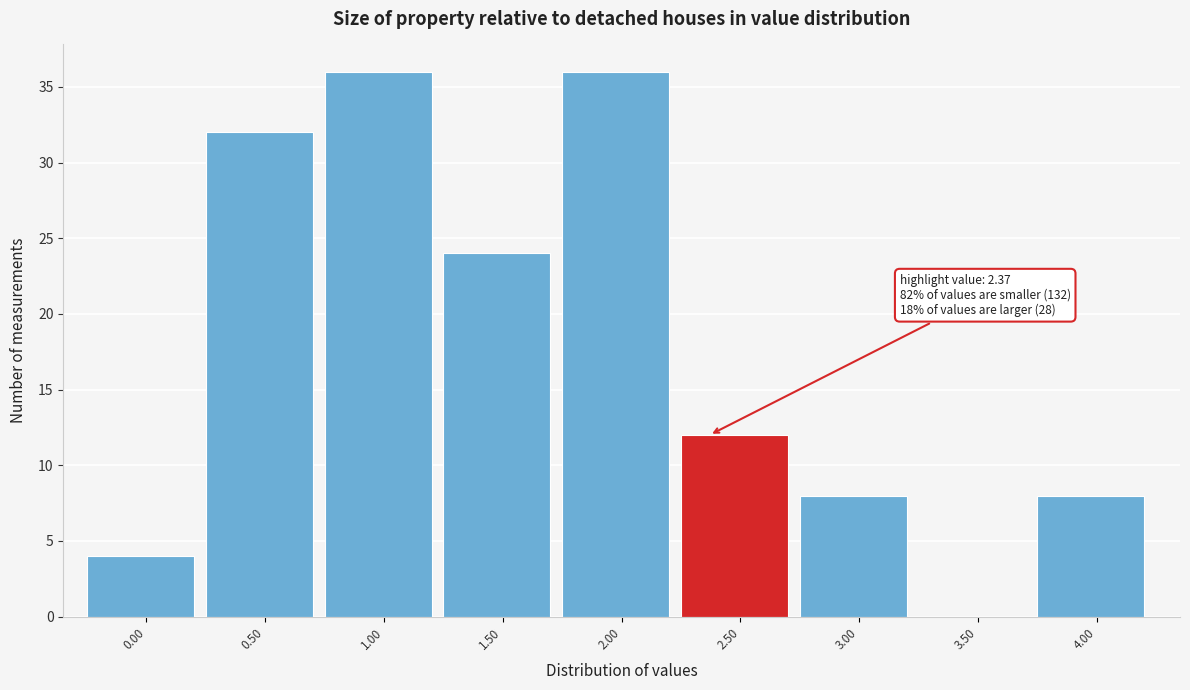

Reading right to left, what are all the values shown in this chart?

4.00=8	3.50=0	3.00=8	2.50=12	2.00=36	1.50=24	1.00=36	0.50=32	0.00=4